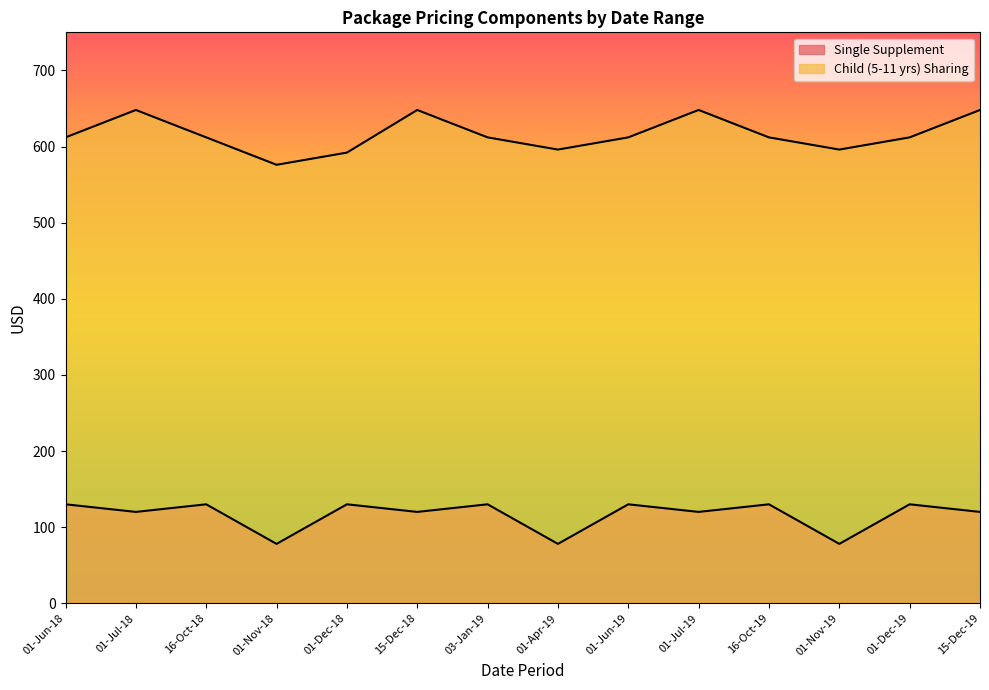

What is the value of the Child (5-11 yrs) Sharing point at the 8th from the left?

596